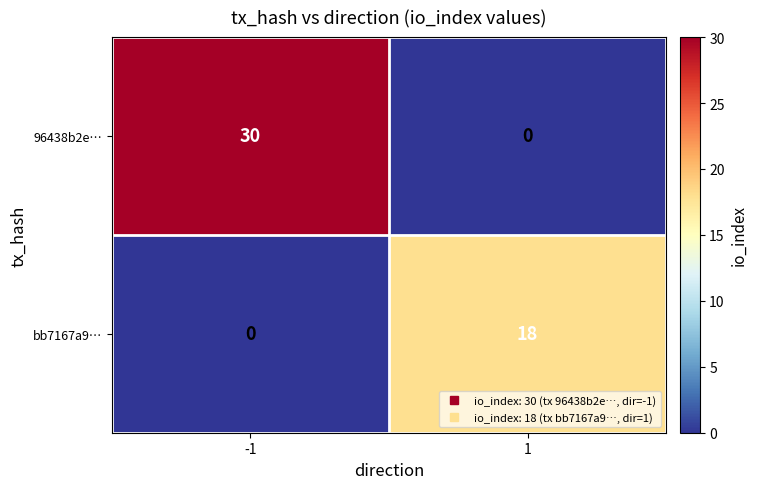

List the labels in order of 96438b2e… value, smallest first.

1, -1